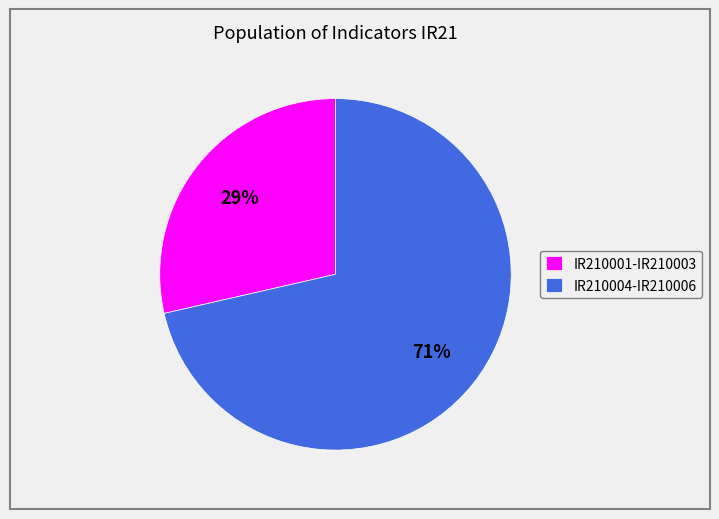

Is there any slice that represents more than half of the pie?

Yes